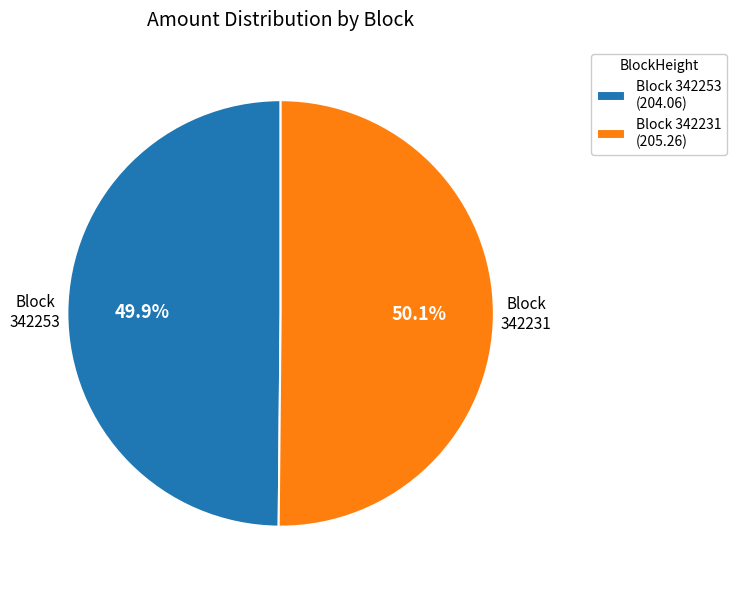

How much of the chart is everything except Block 342253 (204.06)?

50.1%